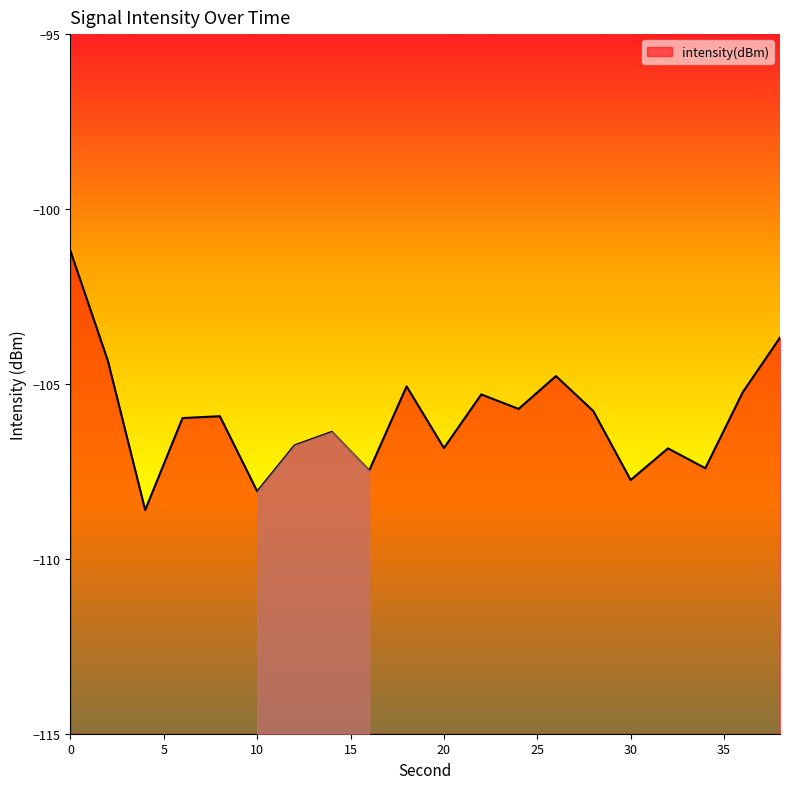

How many interior local valleys (lower than both neighbors) does the data have?

7